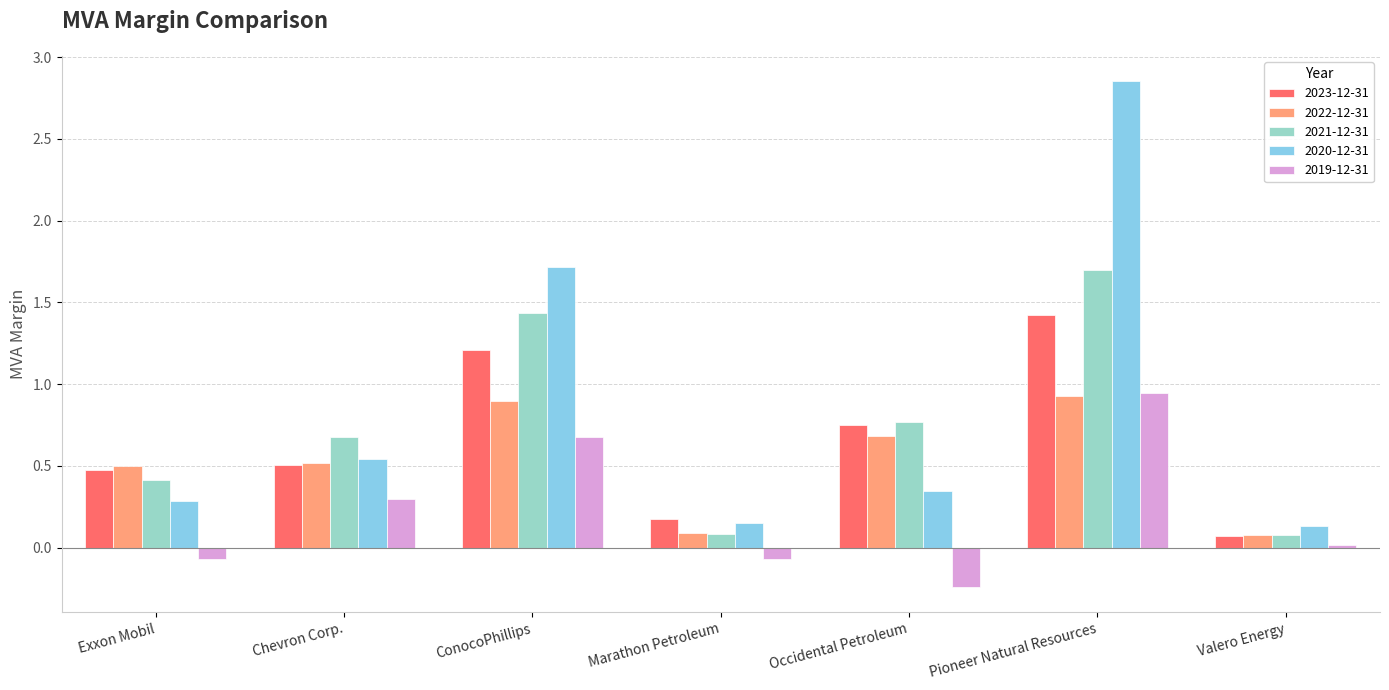

At ConocoPhillips, list the series in order from largest to smallest.

2020-12-31, 2021-12-31, 2023-12-31, 2022-12-31, 2019-12-31